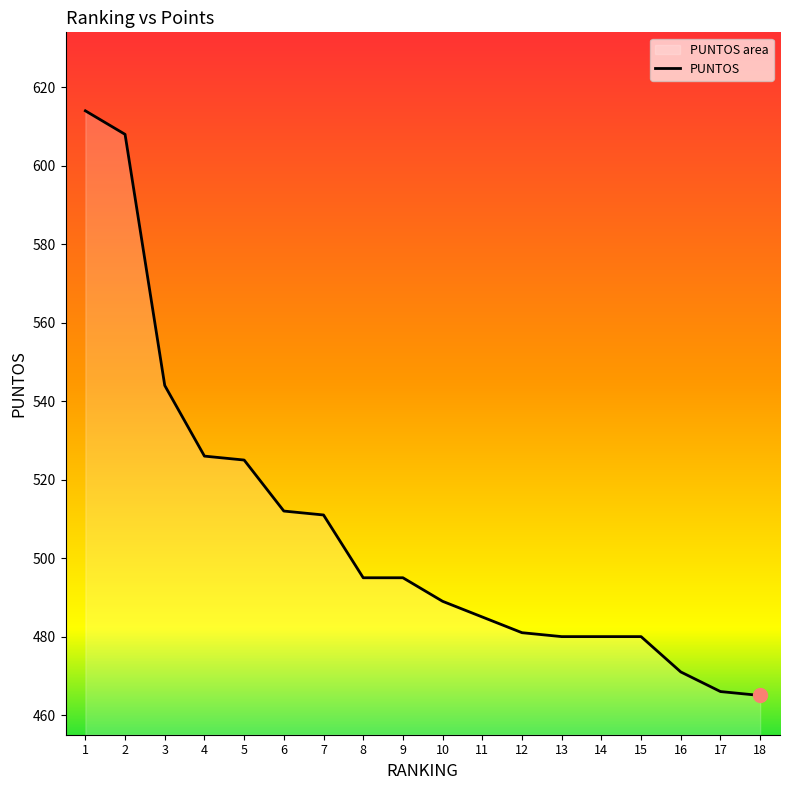

Reading right to left, list all the values displayed in this chart.

465	466	471	480	480	480	481	485	489	495	495	511	512	525	526	544	608	614